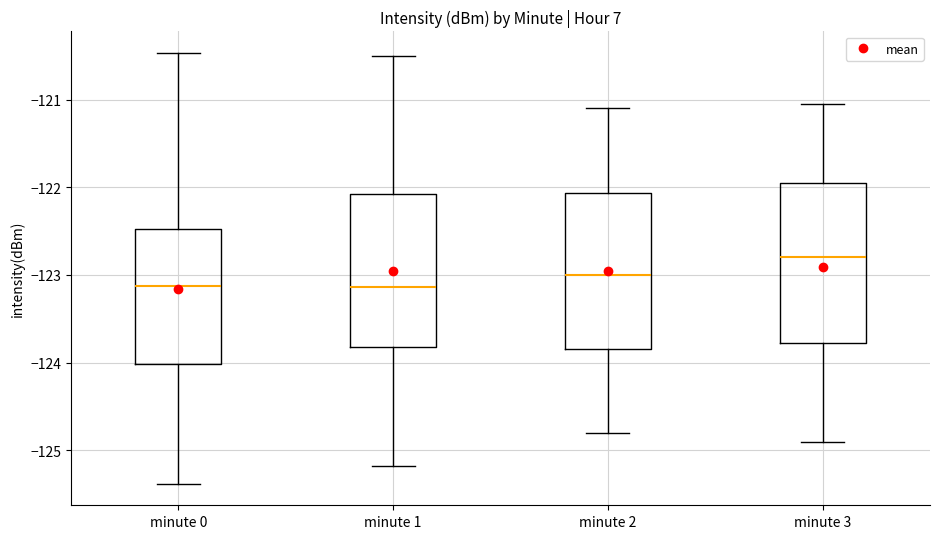

Reading left to right, transcribe this box plot: for each box, give where its median line is, the range the box spans, and where its two whiskers end, as read against the y-axis. The values are not printed on the chart, so give them approximately, as read against the axis.

minute 0: median -123.1, box -124.0 to -122.5, whiskers -125.4 to -120.5
minute 1: median -123.1, box -123.8 to -122.1, whiskers -125.2 to -120.5
minute 2: median -123.0, box -123.8 to -122.1, whiskers -124.8 to -121.1
minute 3: median -122.8, box -123.8 to -121.9, whiskers -124.9 to -121.0